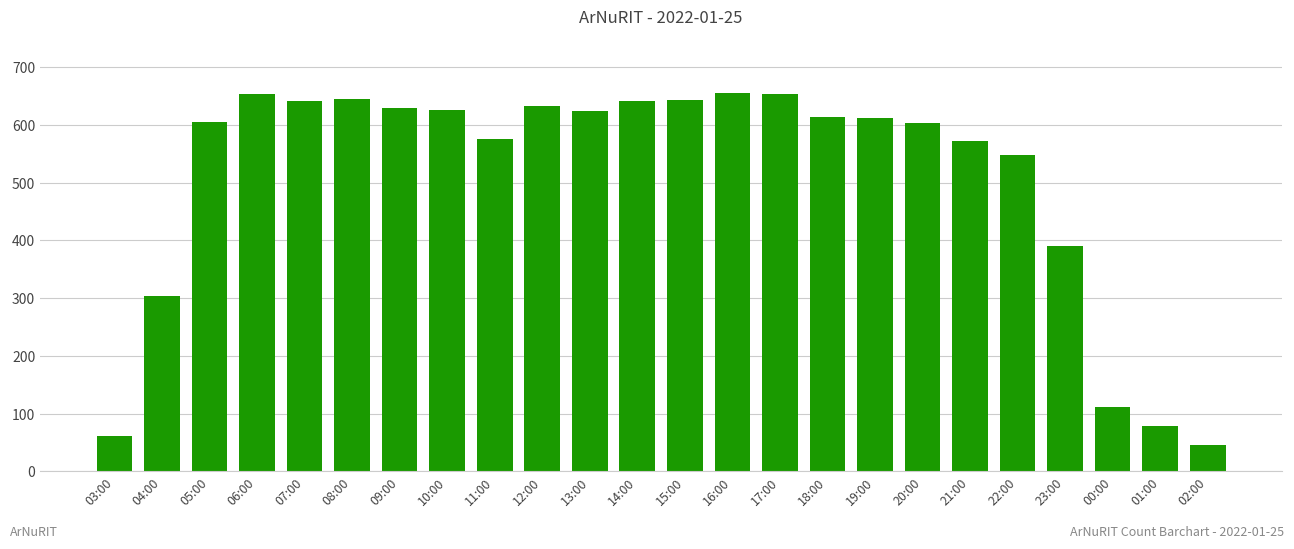

What value does the data have at 02:00?

46